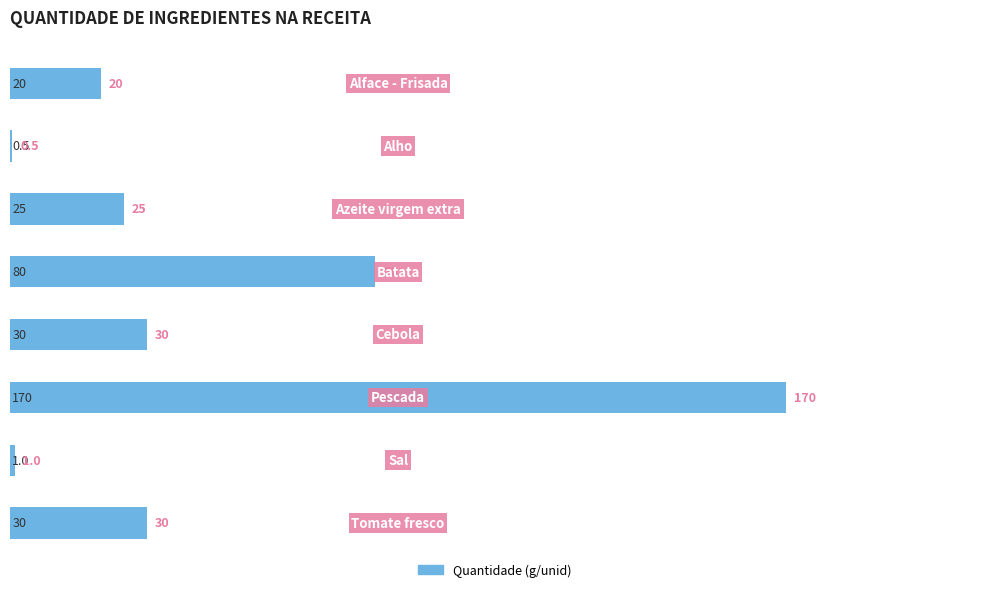

What is the maximum value shown in the chart?

170.0